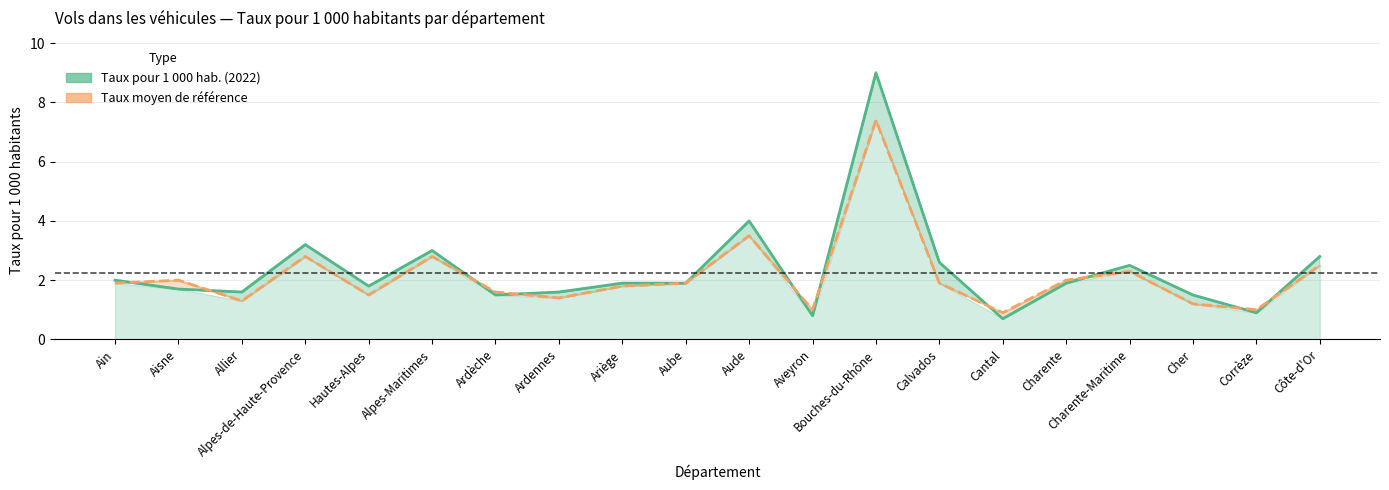

At which label does Taux moyen first exceed 1?

Ain